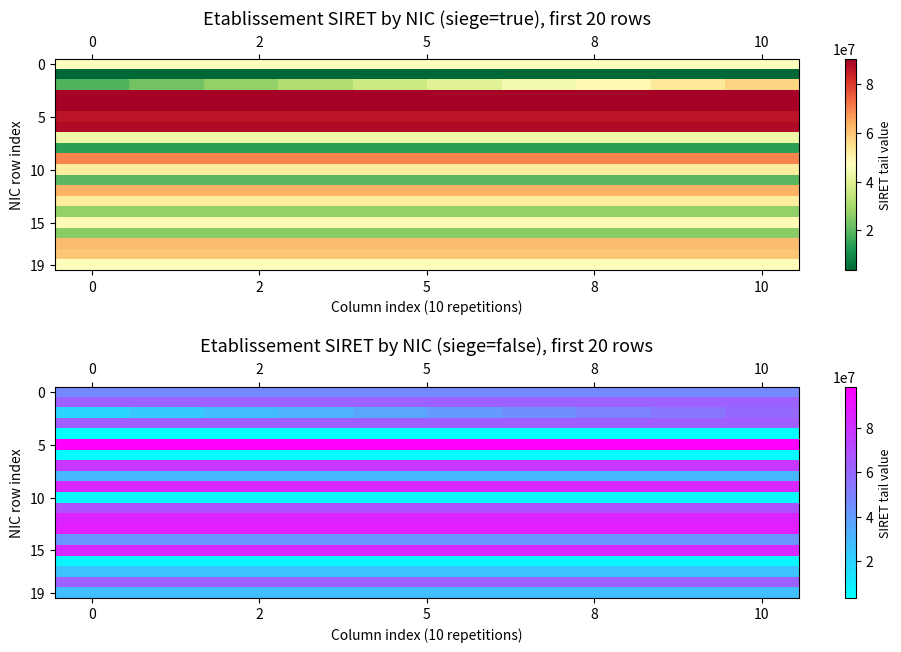

Which series has the largest total across all categories?

5